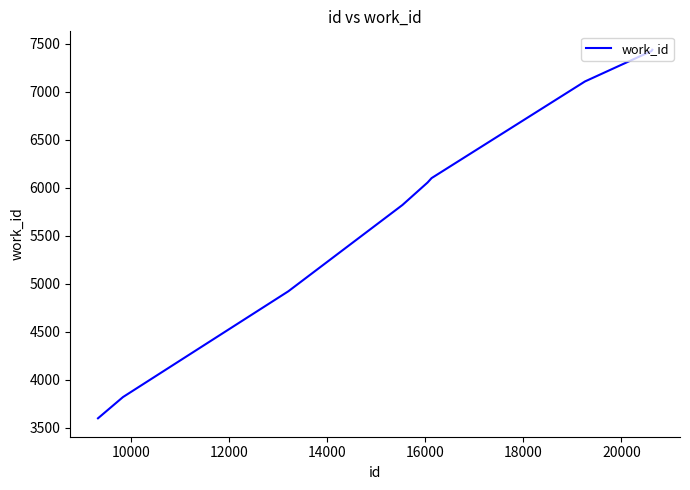

What is the difference between the maximum and minimum values?

3839